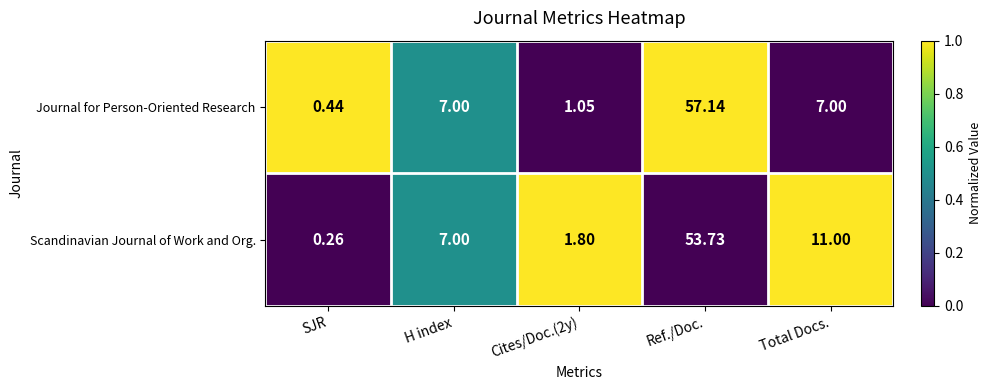

Rank the series by their maximum value, from highest to lowest.

Journal for Person-Oriented Research, Scandinavian Journal of Work and Org.